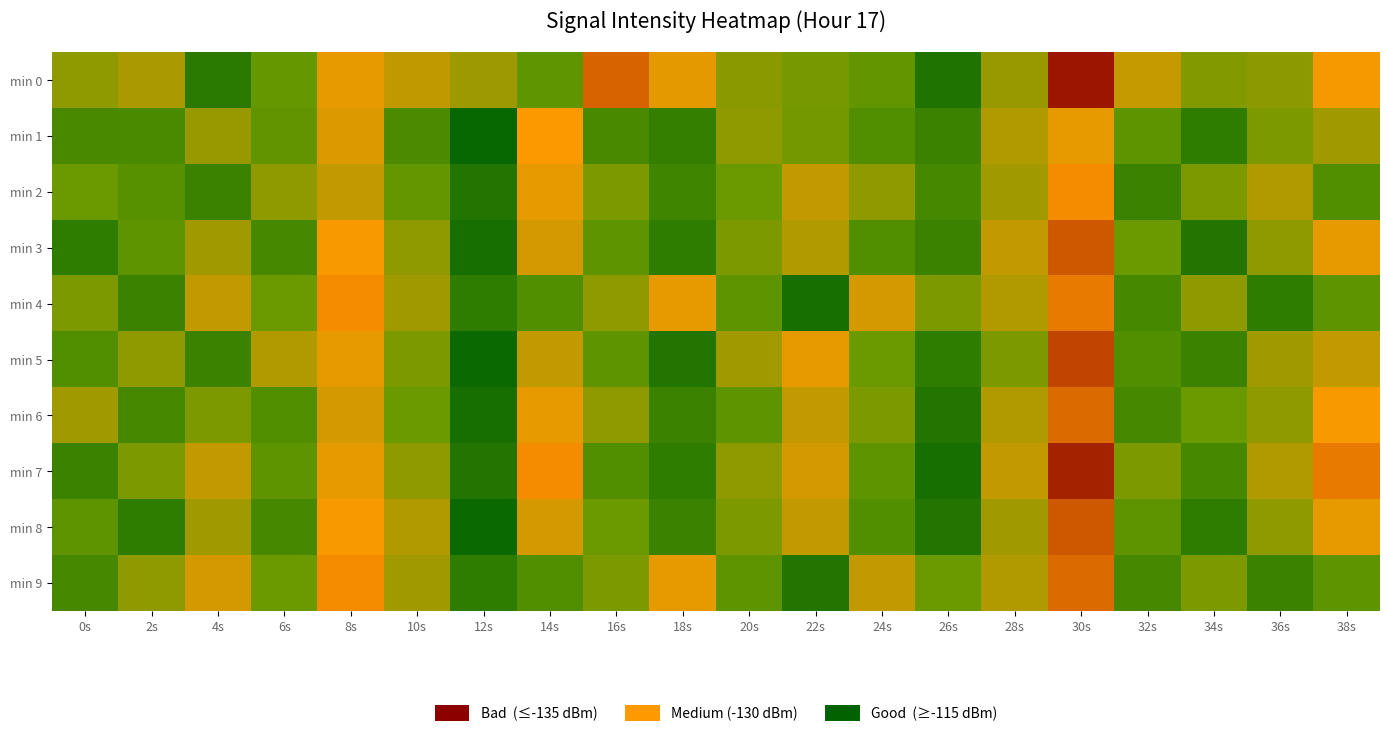

Reading left to right, what are all the values shown in this chart?

min 0: 0s=-125.0	2s=-126.5	4s=-117.6	6s=-122.6	8s=-130.0	10s=-127.7	12s=-125.9	14s=-122.0	16s=-134.3	18s=-129.8	20s=-124.7	22s=-123.6	24s=-122.3	26s=-116.7	28s=-125.5	30s=-138.7	32s=-128.1	34s=-124.3	36s=-124.9	38s=-130.7
min 1: 0s=-120.2	2s=-120.3	4s=-125.5	6s=-122.2	8s=-129.4	10s=-120.6	12s=-114.6	14s=-131.2	16s=-120.1	18s=-118.5	20s=-125.0	22s=-123.5	24s=-121.0	26s=-119.0	28s=-127.0	30s=-130.0	32s=-122.0	34s=-118.0	36s=-124.0	38s=-126.0
min 2: 0s=-123.0	2s=-121.5	4s=-119.0	6s=-125.0	8s=-128.0	10s=-122.5	12s=-117.0	14s=-130.0	16s=-124.0	18s=-119.5	20s=-123.0	22s=-128.0	24s=-125.0	26s=-120.0	28s=-126.0	30s=-132.0	32s=-119.0	34s=-124.0	36s=-127.0	38s=-121.0
min 3: 0s=-118.0	2s=-122.0	4s=-126.0	6s=-120.0	8s=-131.0	10s=-125.0	12s=-116.0	14s=-129.0	16s=-122.0	18s=-118.0	20s=-124.0	22s=-127.0	24s=-121.0	26s=-119.0	28s=-128.0	30s=-135.0	32s=-123.0	34s=-117.0	36s=-125.0	38s=-130.0
min 4: 0s=-124.0	2s=-119.0	4s=-128.0	6s=-123.0	8s=-132.0	10s=-126.0	12s=-118.0	14s=-121.0	16s=-125.0	18s=-130.0	20s=-122.0	22s=-116.0	24s=-129.0	26s=-124.0	28s=-127.0	30s=-133.0	32s=-120.0	34s=-125.0	36s=-118.0	38s=-122.0
min 5: 0s=-121.0	2s=-125.0	4s=-119.0	6s=-127.0	8s=-130.0	10s=-124.0	12s=-115.0	14s=-128.0	16s=-122.0	18s=-117.0	20s=-126.0	22s=-130.0	24s=-123.0	26s=-118.0	28s=-124.0	30s=-136.0	32s=-121.0	34s=-119.0	36s=-126.0	38s=-128.0
min 6: 0s=-126.0	2s=-120.0	4s=-124.0	6s=-121.0	8s=-129.0	10s=-123.0	12s=-116.0	14s=-130.0	16s=-125.0	18s=-119.0	20s=-122.0	22s=-128.0	24s=-124.0	26s=-117.0	28s=-127.0	30s=-134.0	32s=-120.0	34s=-123.0	36s=-125.0	38s=-131.0
min 7: 0s=-119.0	2s=-124.0	4s=-128.0	6s=-122.0	8s=-130.0	10s=-125.0	12s=-117.0	14s=-132.0	16s=-121.0	18s=-118.0	20s=-125.0	22s=-129.0	24s=-122.0	26s=-116.0	28s=-128.0	30s=-138.0	32s=-124.0	34s=-120.0	36s=-127.0	38s=-133.0
min 8: 0s=-122.0	2s=-118.0	4s=-126.0	6s=-120.0	8s=-131.0	10s=-127.0	12s=-115.0	14s=-129.0	16s=-123.0	18s=-119.0	20s=-124.0	22s=-128.0	24s=-121.0	26s=-117.0	28s=-126.0	30s=-135.0	32s=-122.0	34s=-118.0	36s=-125.0	38s=-130.0
min 9: 0s=-120.0	2s=-125.0	4s=-129.0	6s=-123.0	8s=-132.0	10s=-126.0	12s=-118.0	14s=-121.0	16s=-124.0	18s=-130.0	20s=-122.0	22s=-117.0	24s=-128.0	26s=-123.0	28s=-127.0	30s=-134.0	32s=-120.0	34s=-124.0	36s=-119.0	38s=-122.0